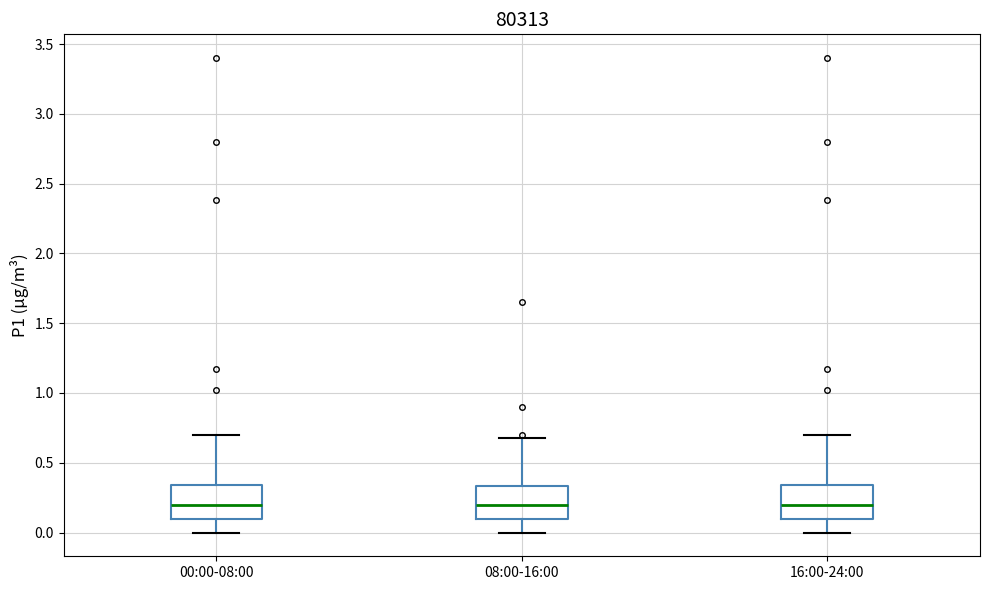

Where does the median line of the box for 00:00-08:00 sit on the y-axis? The values are not printed on the chart, so give them approximately, as read against the axis.

0.20